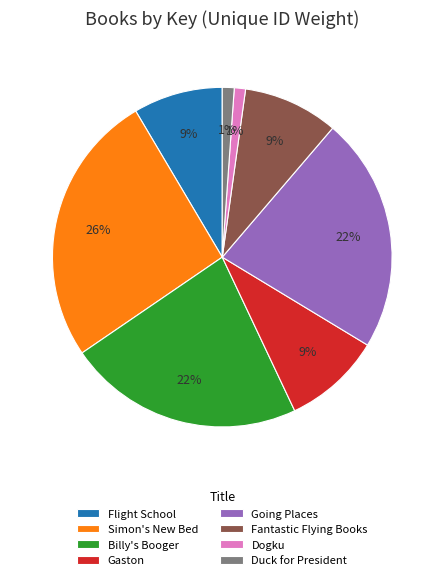

The Gaston slice represents 15% of the pie. True or false?

False